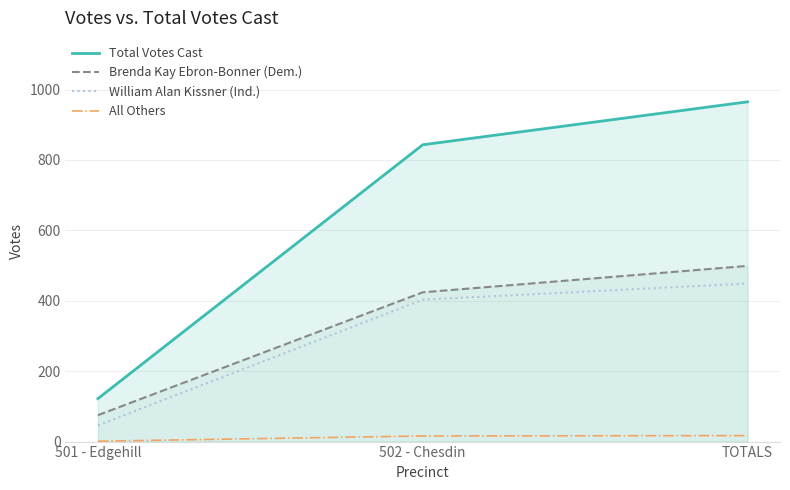

At which category does the chart reach its peak across all series?

TOTALS